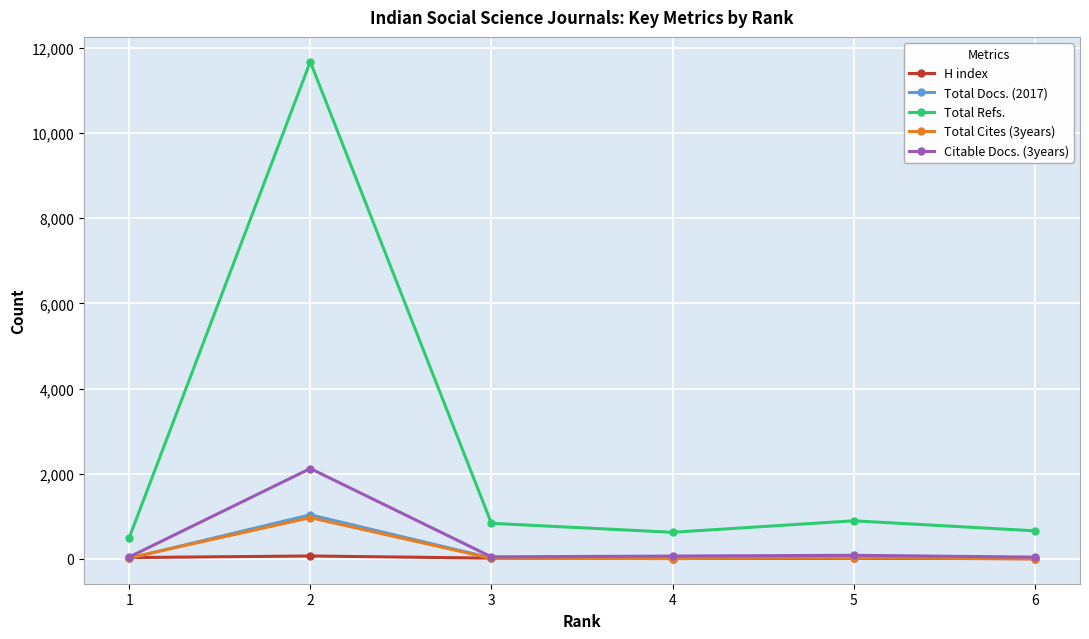

How many series are shown in this chart?

5